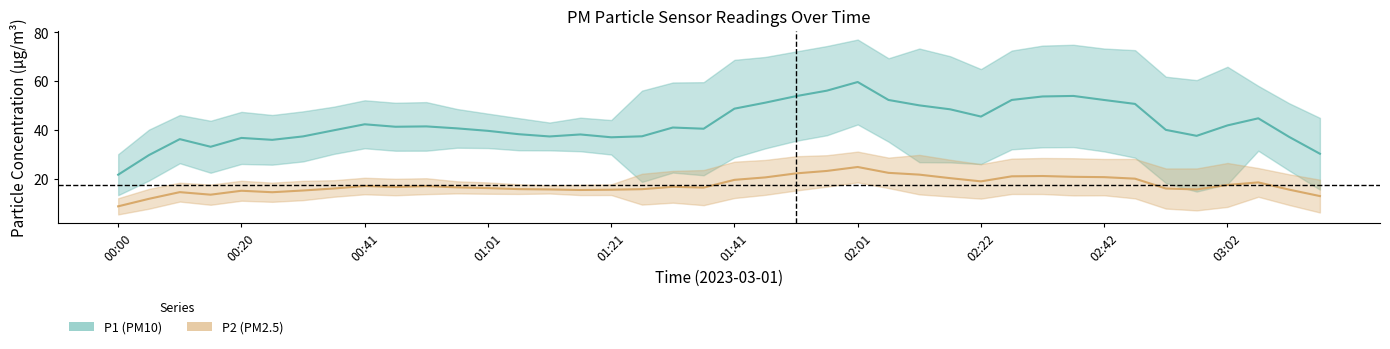

The P2 (PM2.5) series shows 20.9 at 02:42. True or false?

True